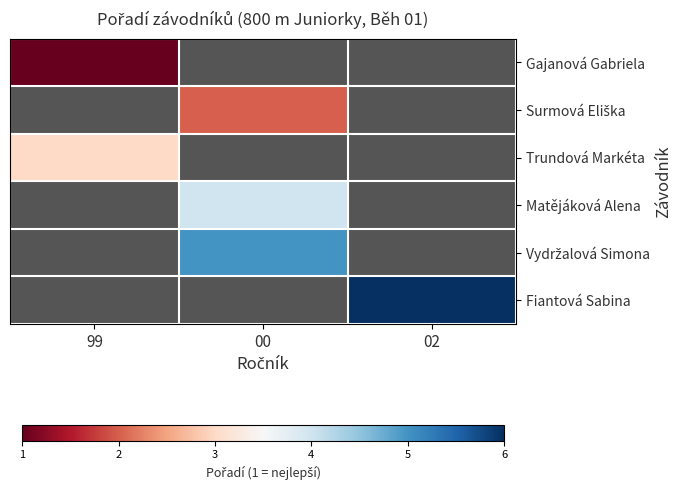

Rank the categories by Fiantová Sabina value from lowest to highest.

99, 00, 02